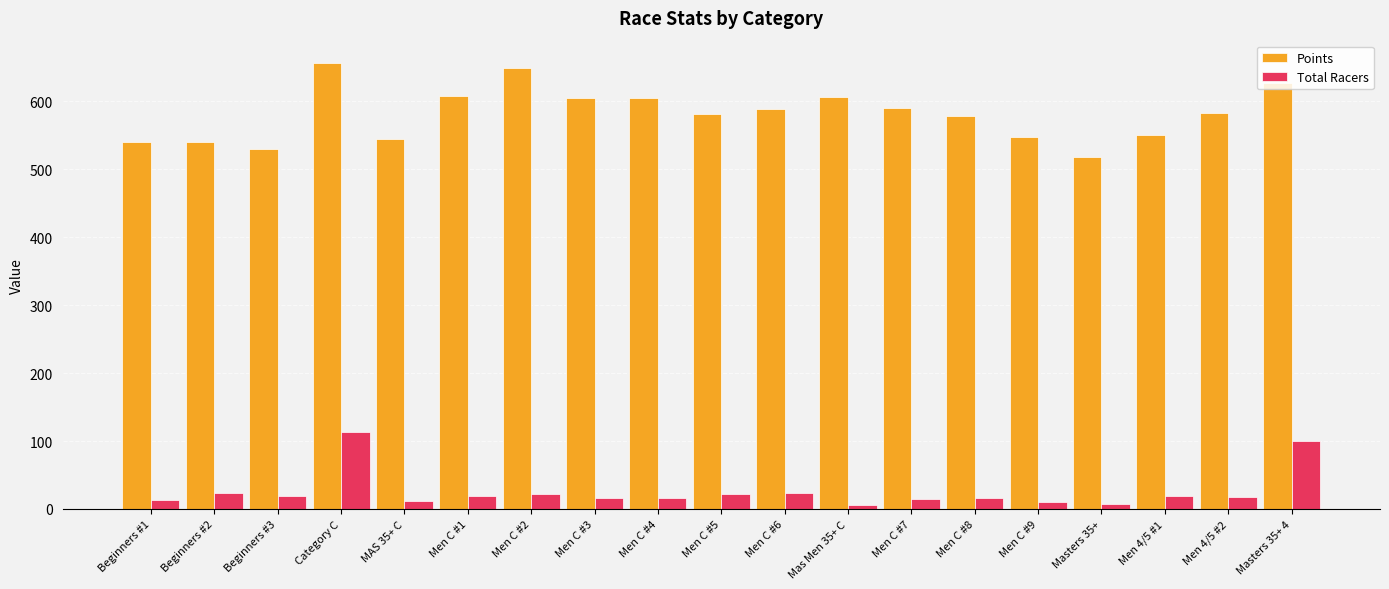

What is the minimum value for Total Racers?

6.0